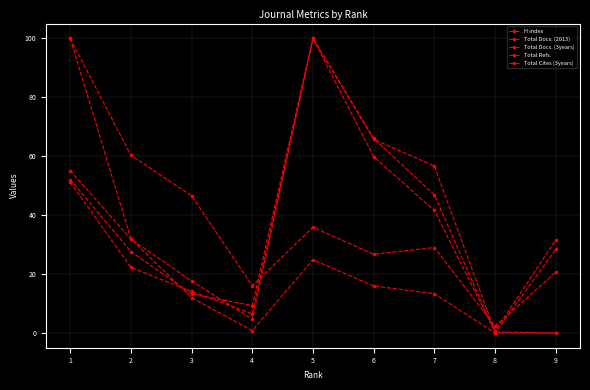

At which label is Total Cites (3years) closest to 50?

2